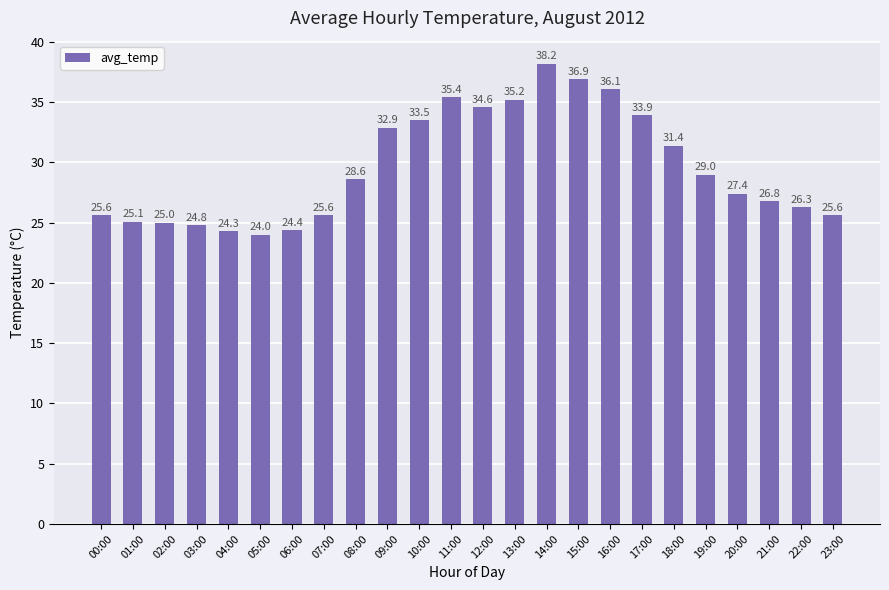

Reading right to left, transcribe all the data shown in this chart.

25.6	26.3	26.8	27.4	29.0	31.4	33.9	36.1	36.9	38.2	35.2	34.6	35.4	33.5	32.9	28.6	25.6	24.4	24.0	24.3	24.8	25.0	25.1	25.6